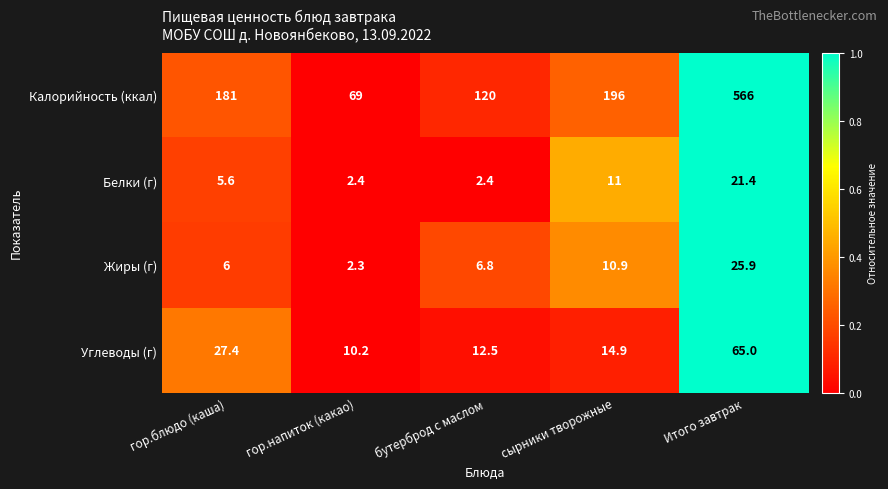

At which category is the sum across all series the highest?

Итого завтрак